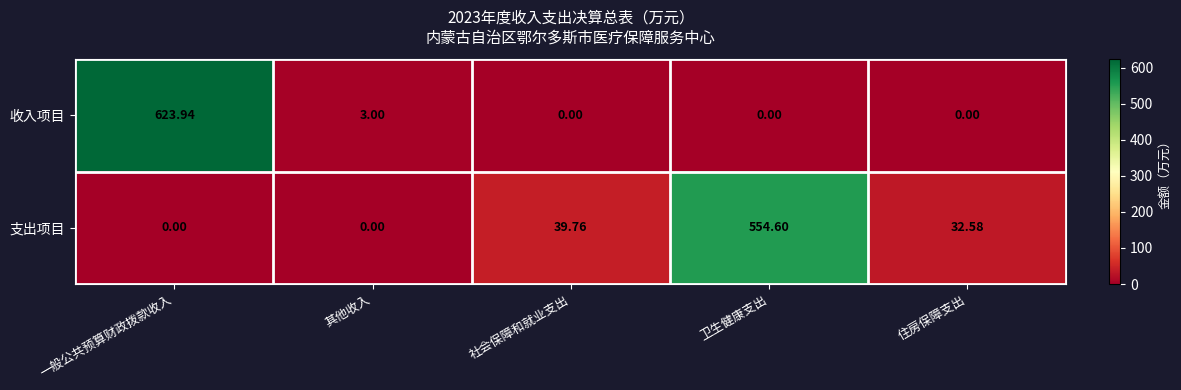

Which series changed the most between 一般公共预算财政拨款收入 and 住房保障支出?

收入项目